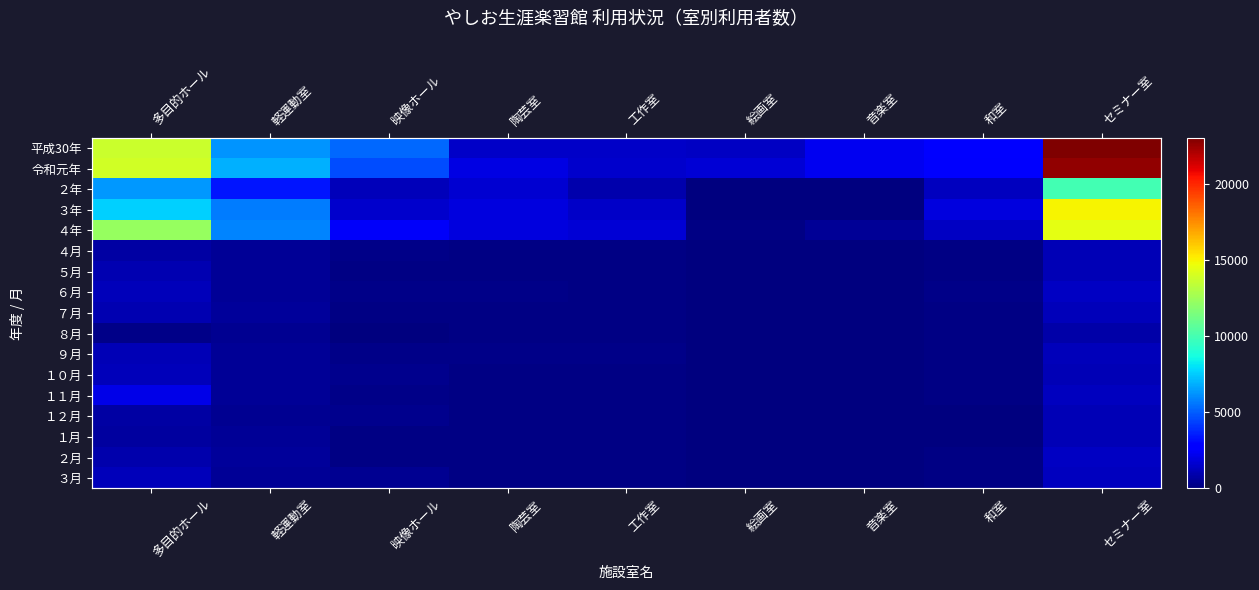

The value of 平成30年 at セミナー室 is 23061. True or false?

True